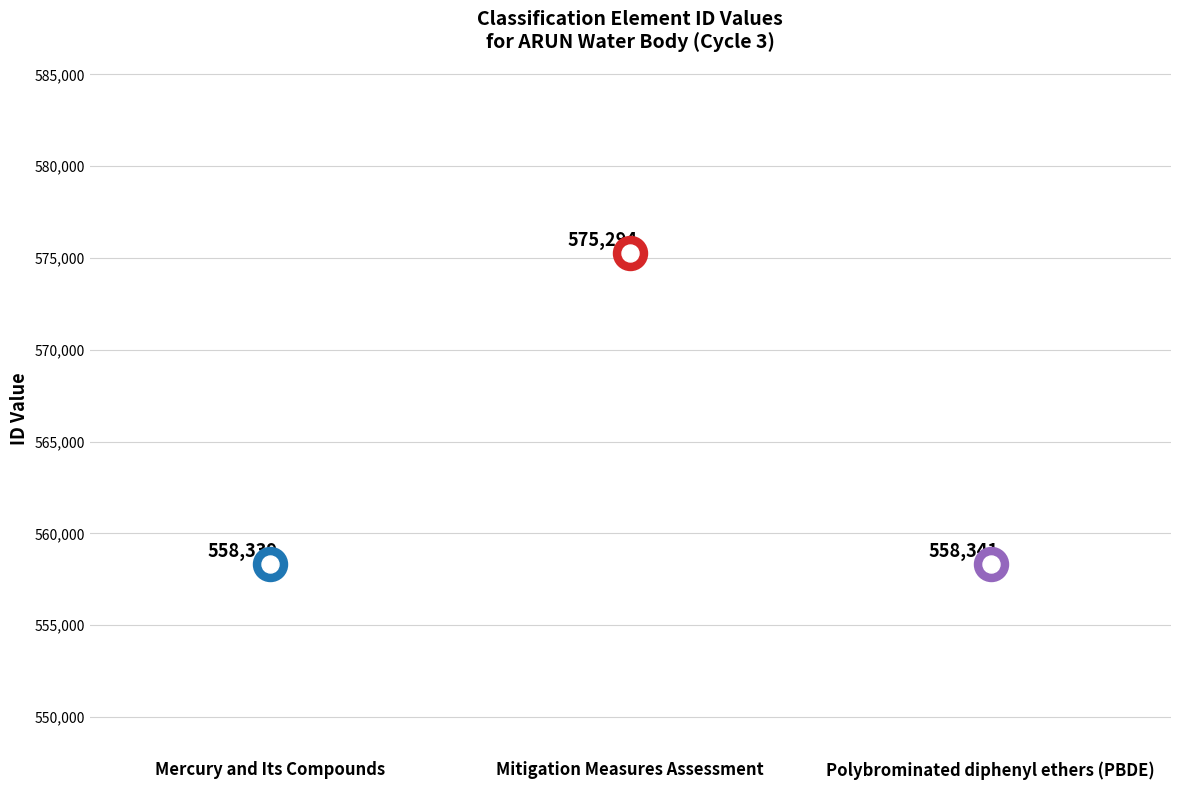

Approximately how many times larger is the value at Mercury and Its Compounds compared to Polybrominated diphenyl ethers (PBDE)?

1.0